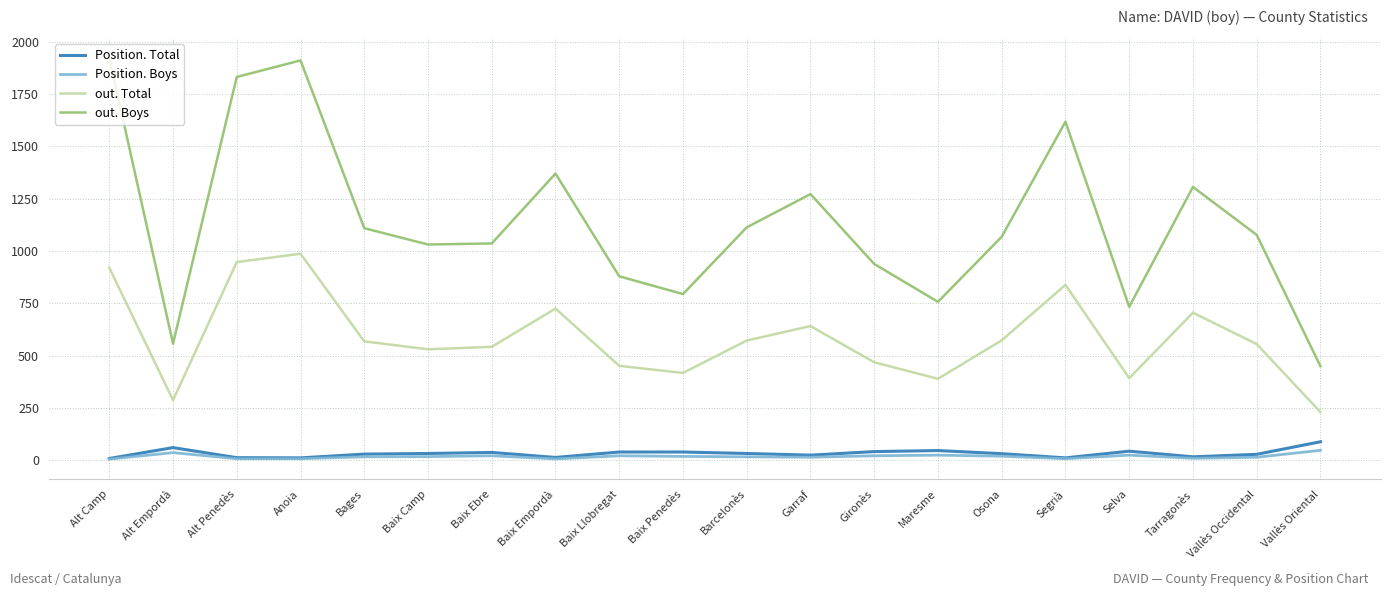

True or false: out. Total and Position. Boys cross at least once.

False